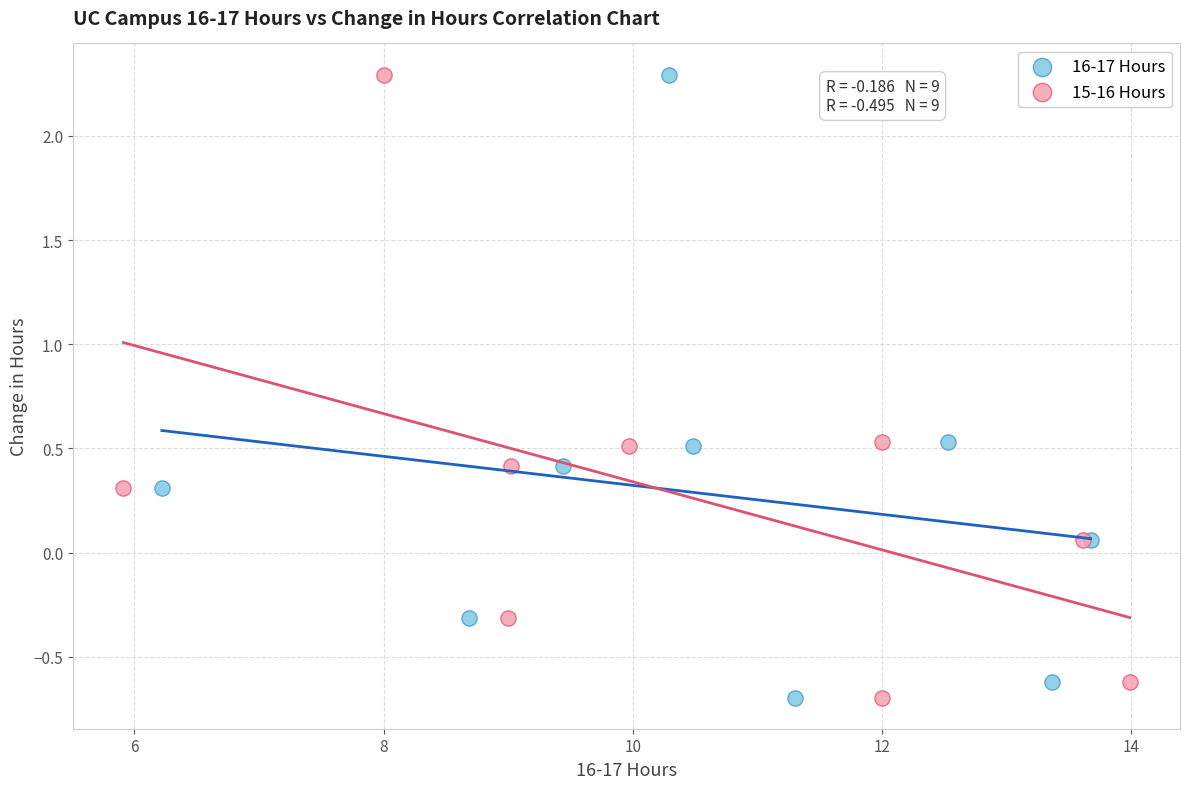

What are all the series names shown in the legend?

16-17 Hours, 15-16 Hours